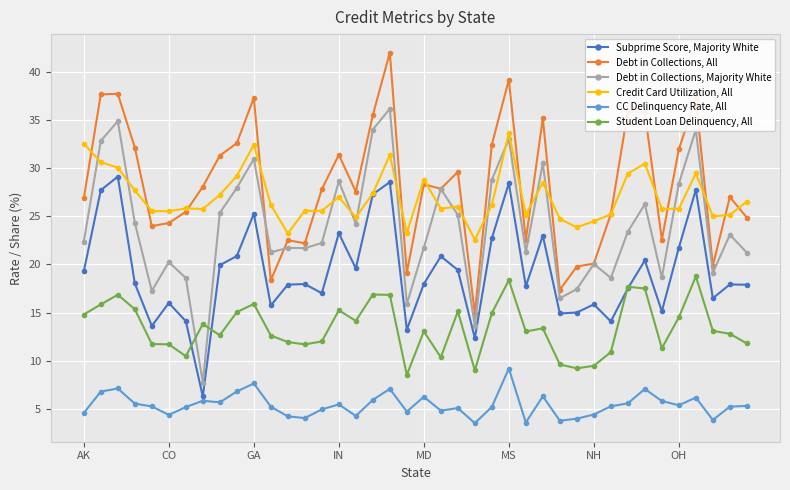

Rank the series by their maximum value, from highest to lowest.

Debt in Collections, All, Debt in Collections, Majority White, Credit Card Utilization, All, Subprime Score, Majority White, Student Loan Delinquency, All, CC Delinquency Rate, All